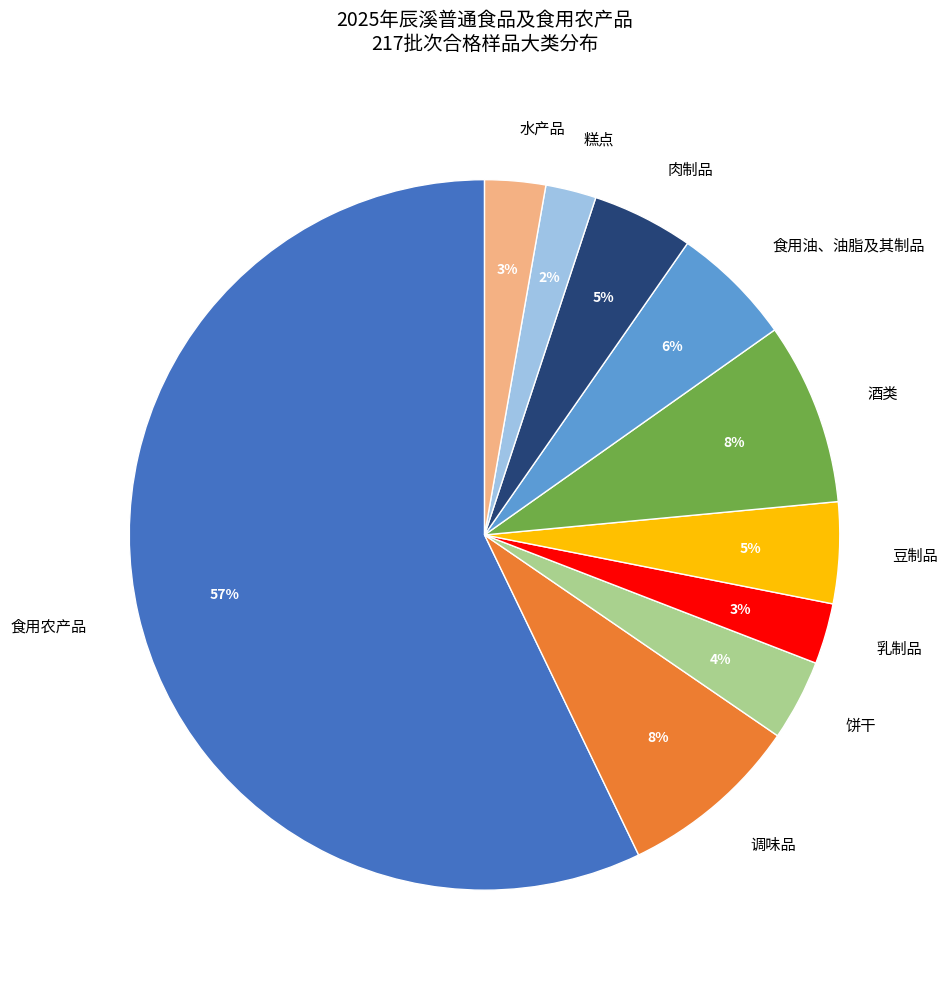

Is it true that 食用农产品 is 47% of the pie?

False